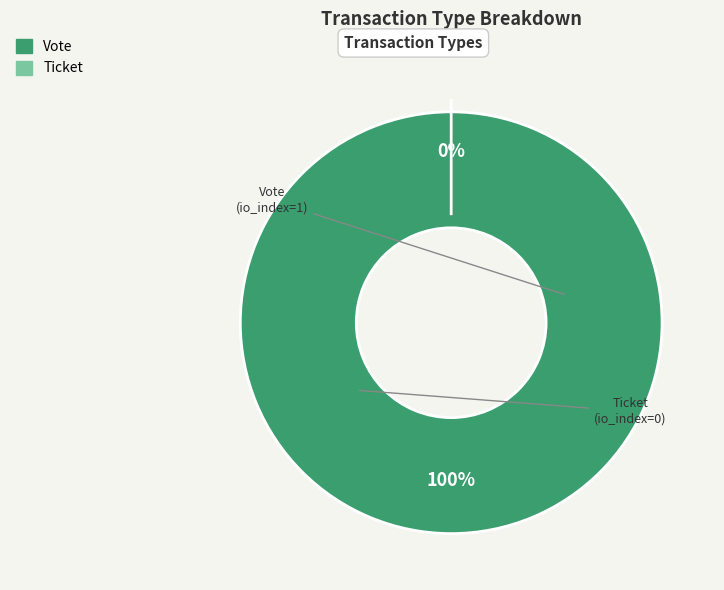

What is the total percentage of Ticket and Vote?

100.0%